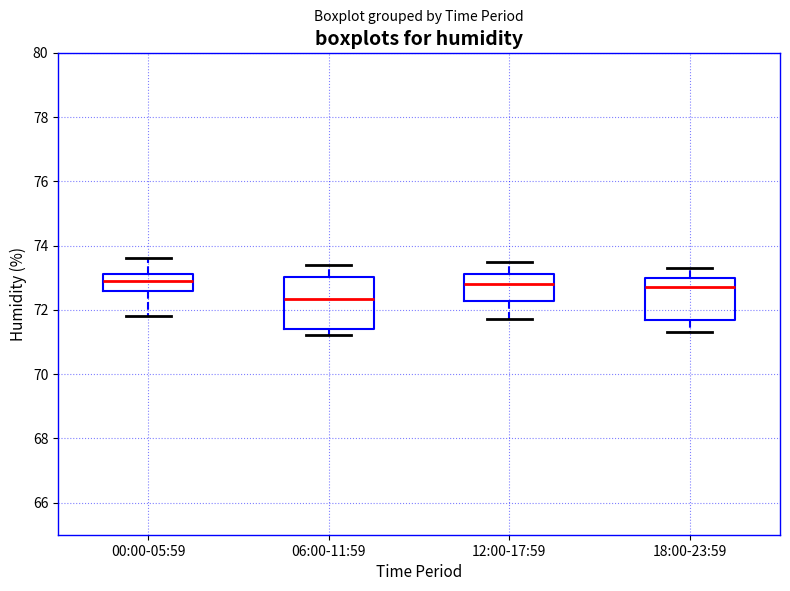

Reading left to right, transcribe this box plot: for each box, give where its median line is, the range the box spans, and where its two whiskers end, as read against the y-axis. The values are not printed on the chart, so give them approximately, as read against the axis.

00:00-05:59: median 73.0, box 72.6 to 73.2, whiskers 71.8 to 73.6
06:00-11:59: median 72.4, box 71.4 to 73.0, whiskers 71.2 to 73.4
12:00-17:59: median 72.8, box 72.2 to 73.2, whiskers 71.8 to 73.6
18:00-23:59: median 72.8, box 71.6 to 73.0, whiskers 71.4 to 73.4